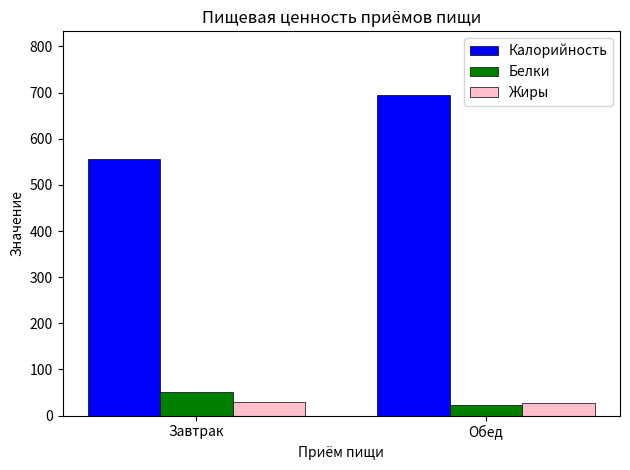

What is the difference between the highest and lowest values at Завтрак?

528.0